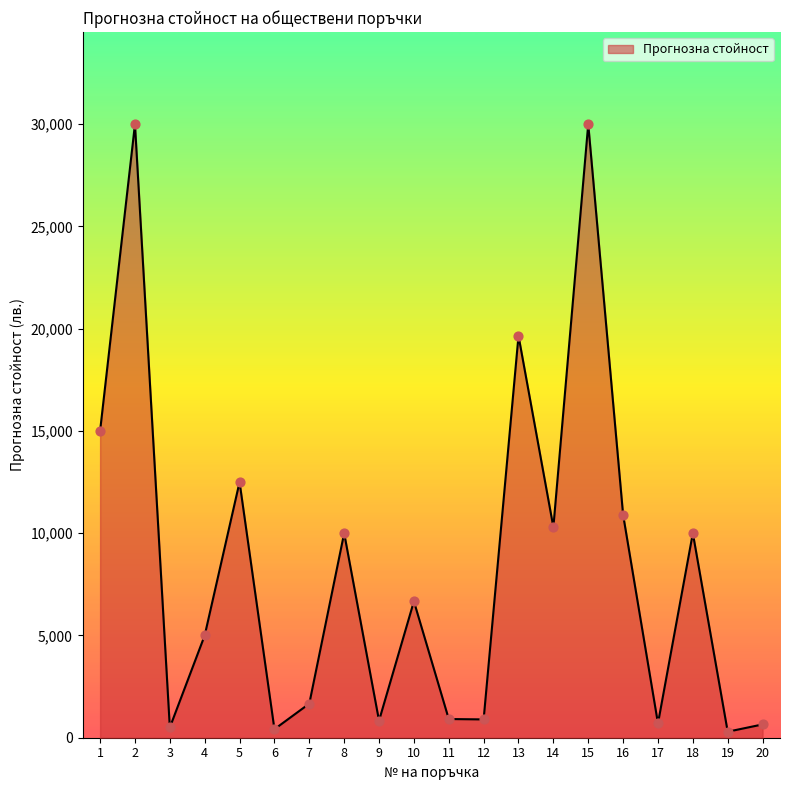

What is the ratio of the value at 13 to the value at 3?

39.3